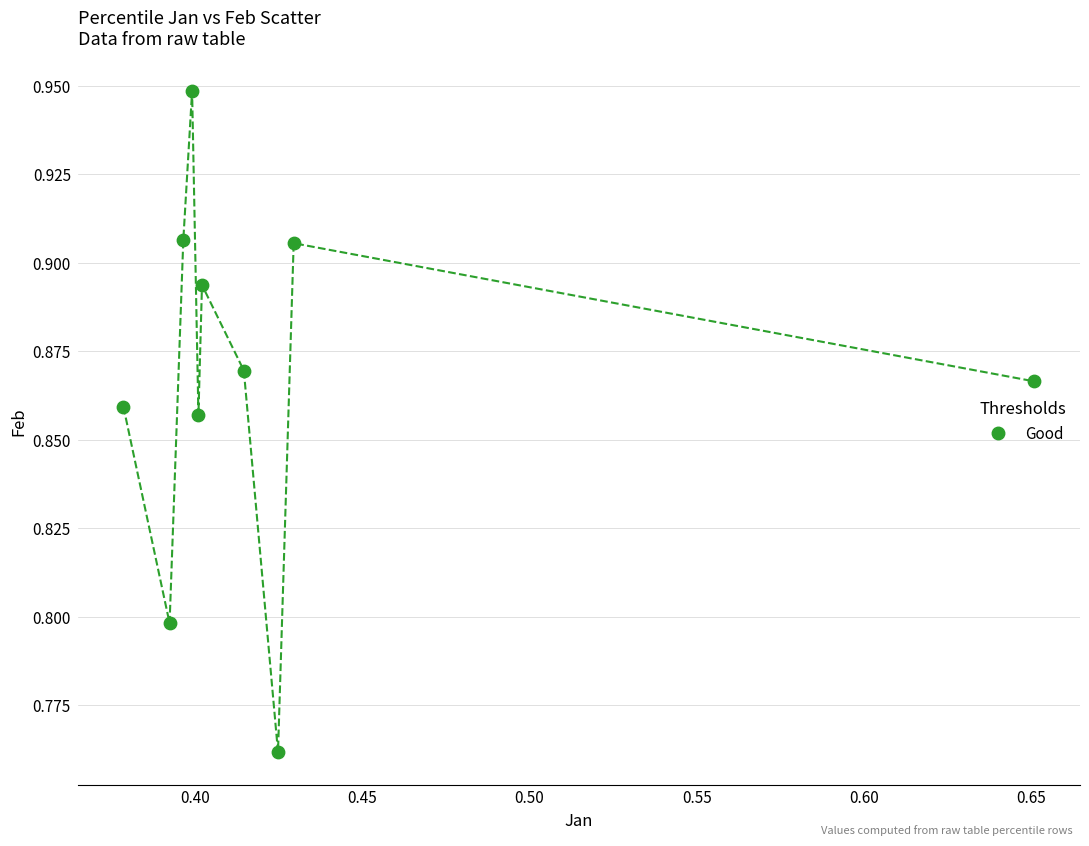

What is the average X value?

0.4